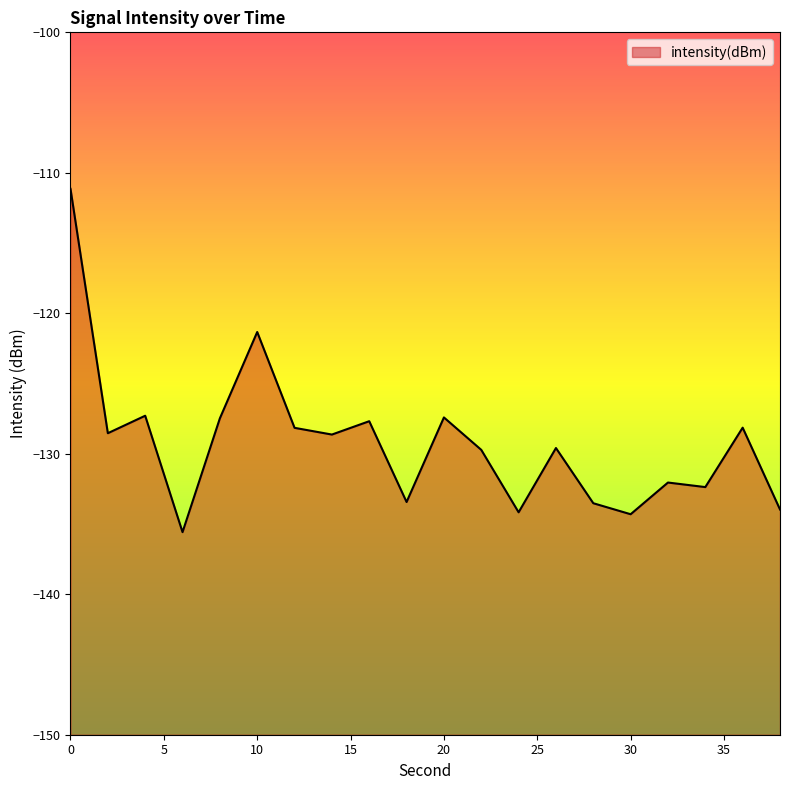

What is the difference between the maximum and second lowest values?

23.2